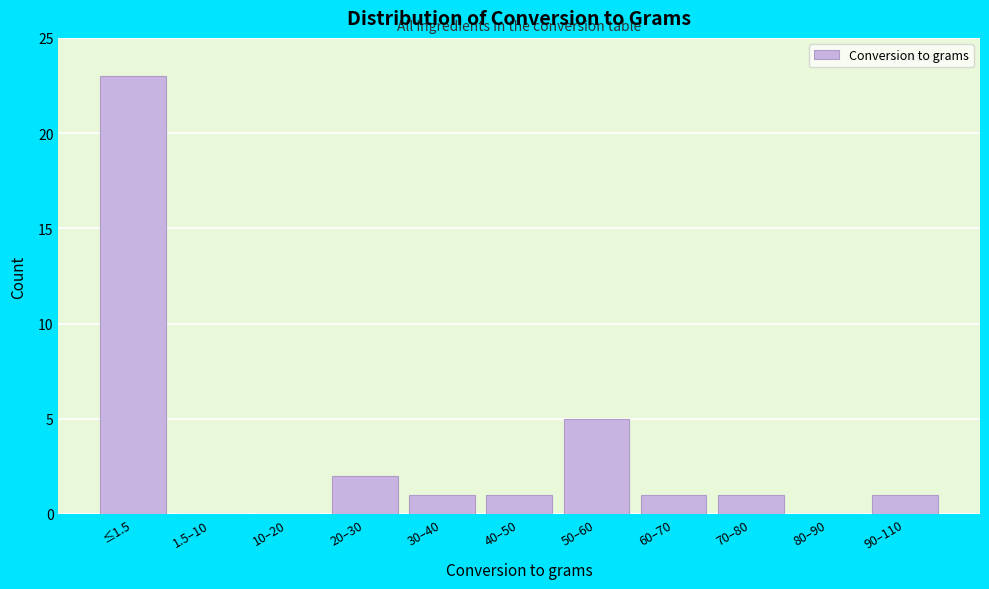

Reading left to right, transcribe all the data shown in this chart.

≤1.5=23	1.5–10=0	10–20=0	20–30=2	30–40=1	40–50=1	50–60=5	60–70=1	70–80=1	80–90=0	90–110=1